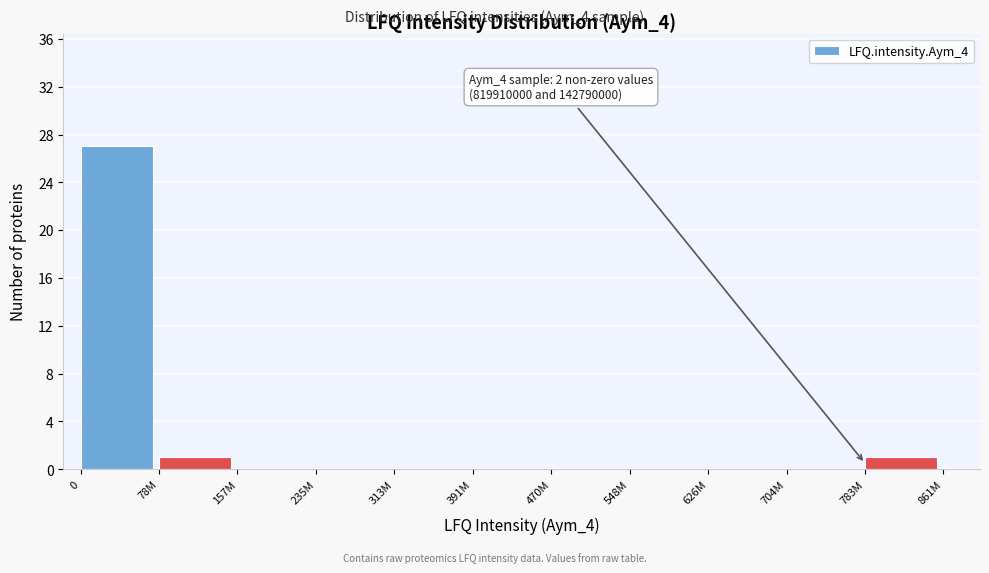

Reading left to right, extract all data points from this chart.

0=27	78M=1	157M=0	235M=0	313M=0	391M=0	470M=0	548M=0	626M=0	704M=0	783M=1